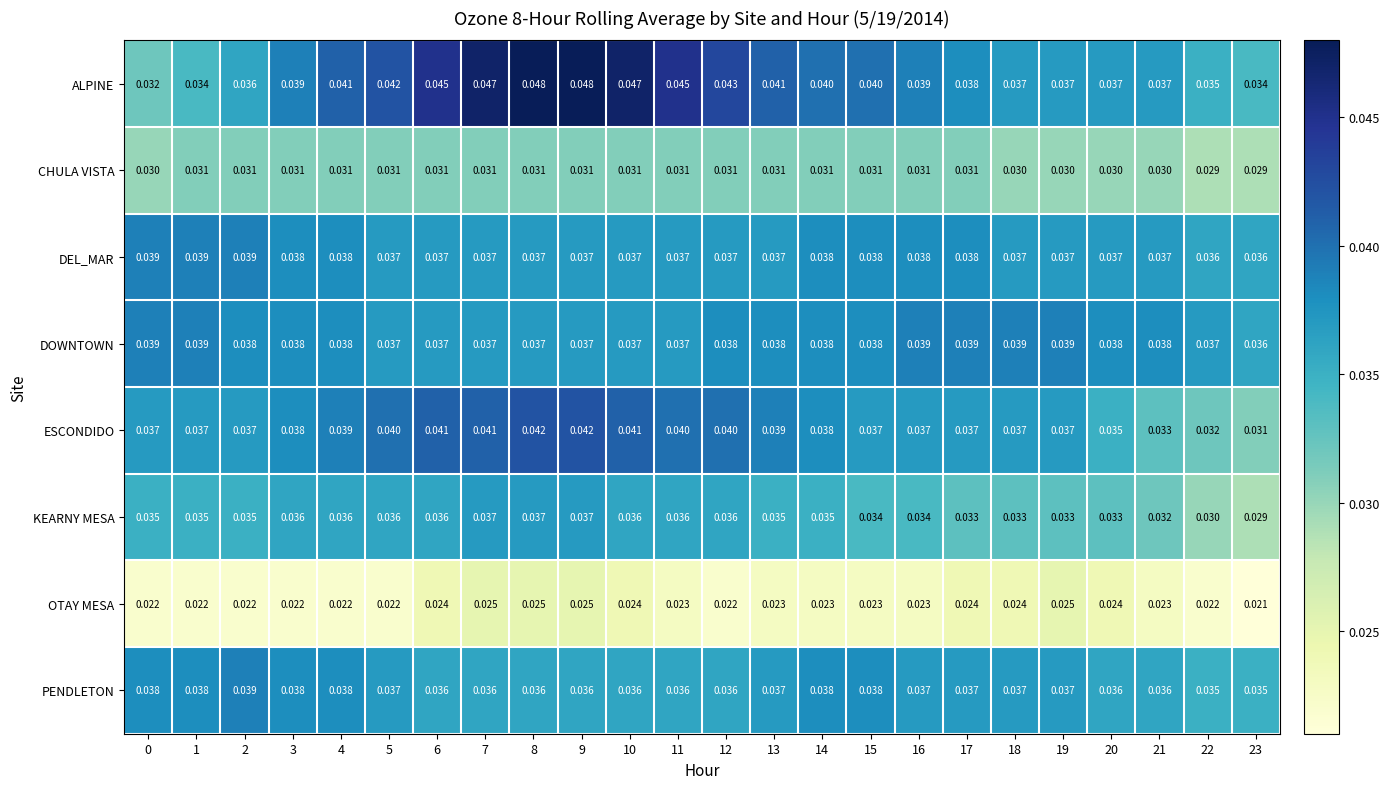

Which series has the largest total across all categories?

ALPINE